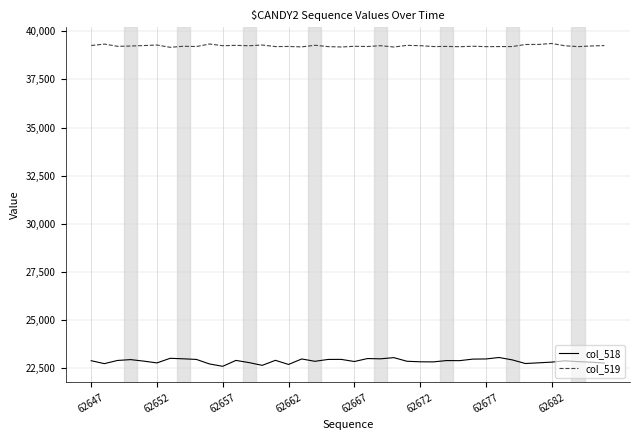

Count the number of categories in the chart.

40